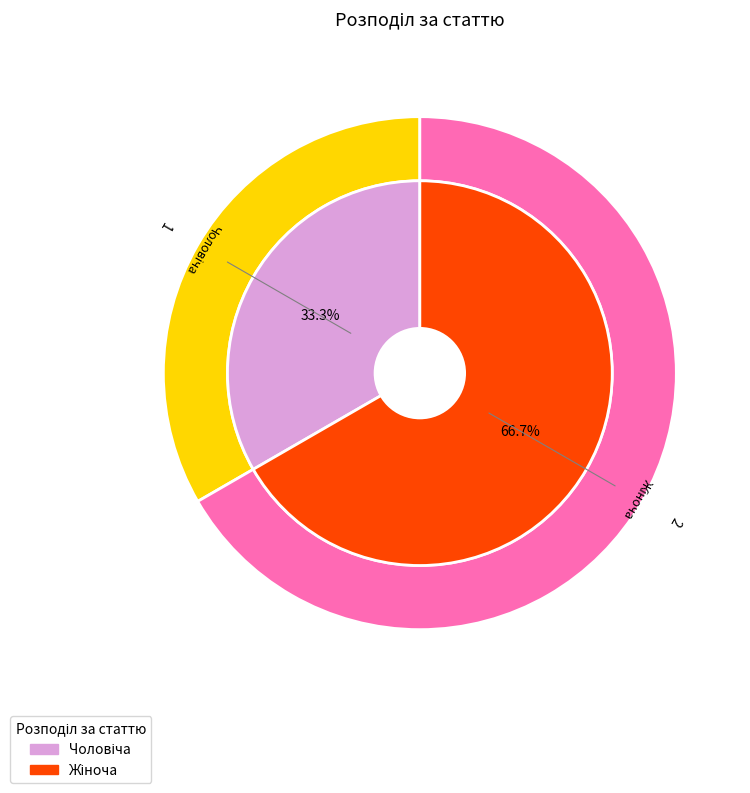

Between Жіноча and Чоловіча, which is larger?

Жіноча